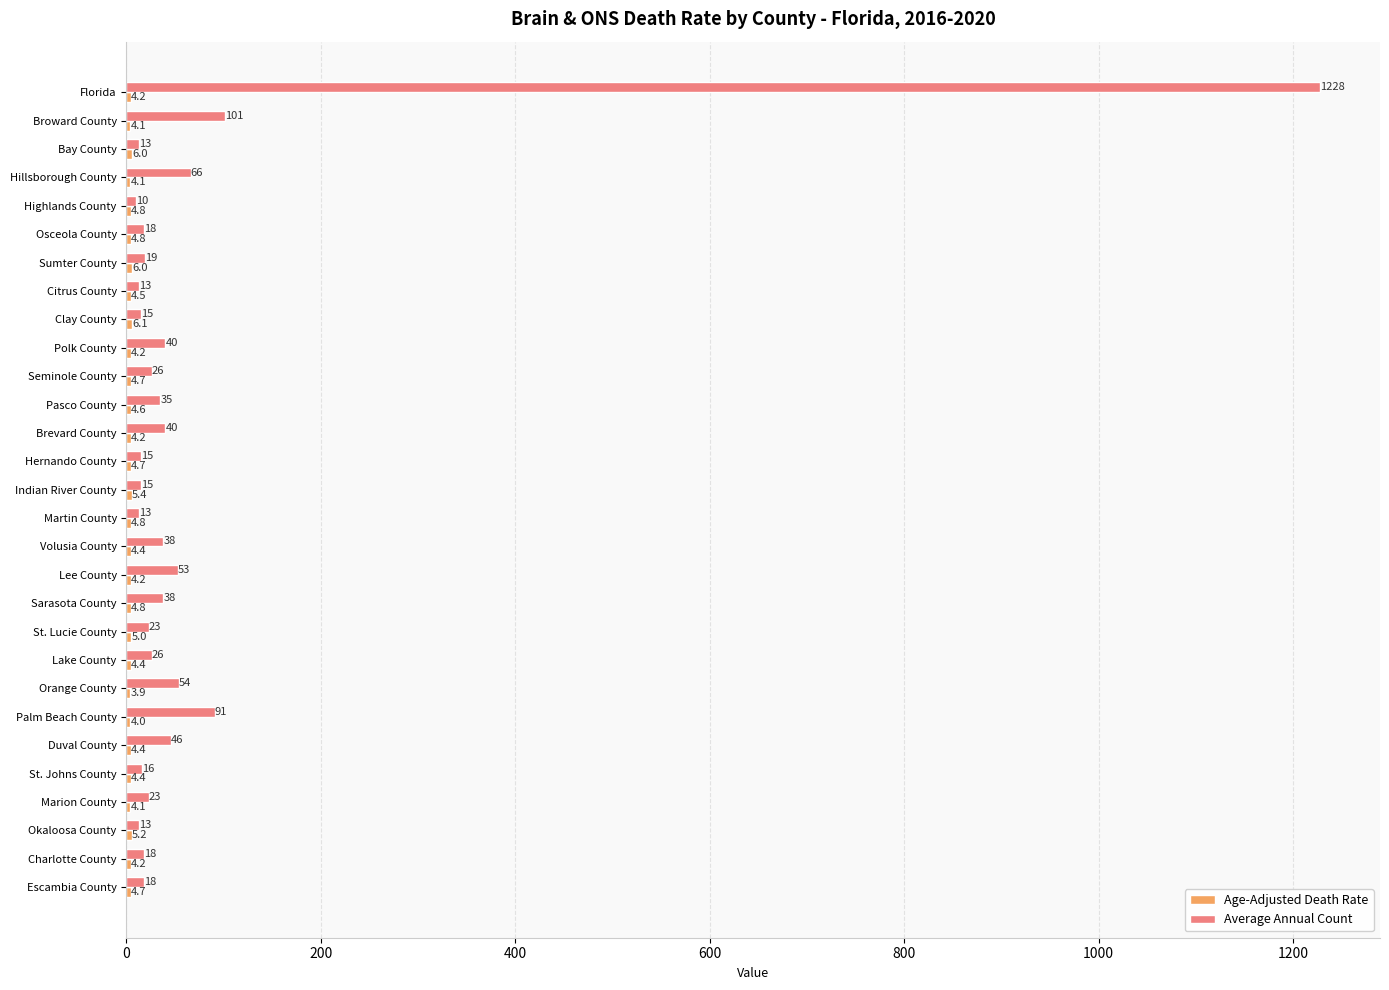

What is the smallest value displayed?

3.9